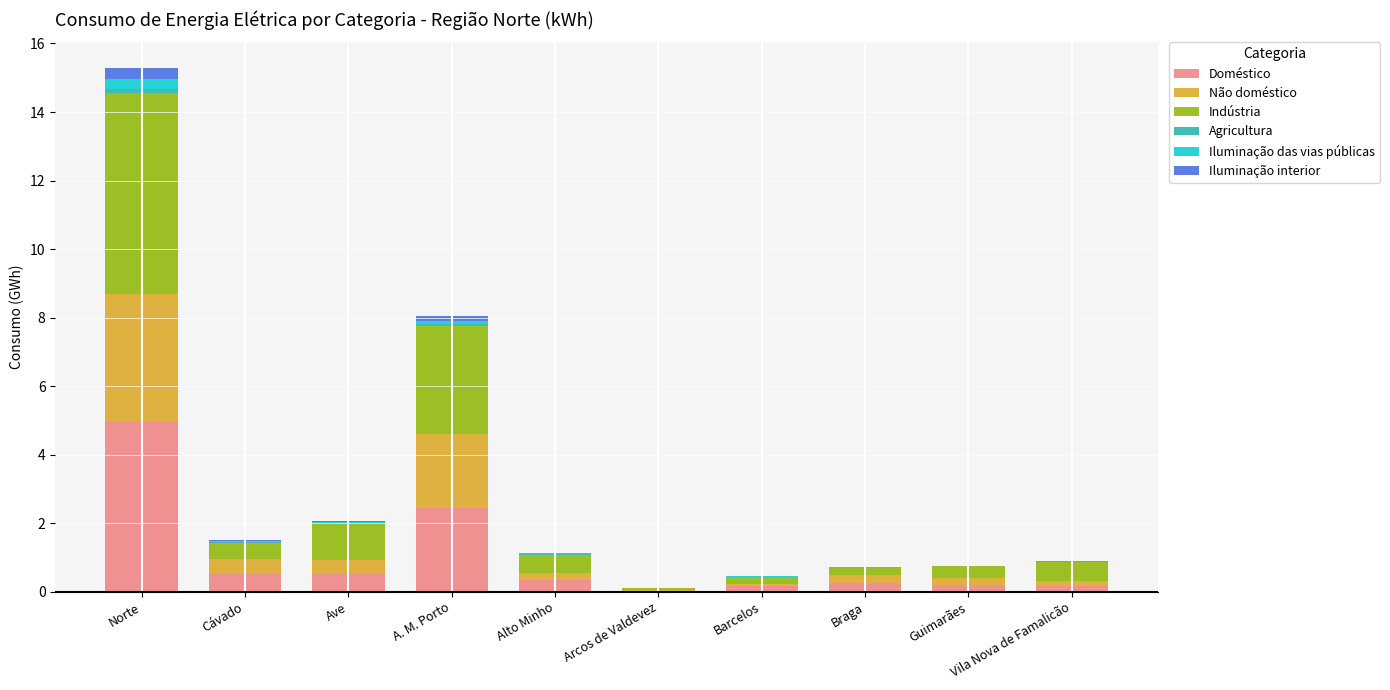

At which category is the sum across all series the highest?

Norte